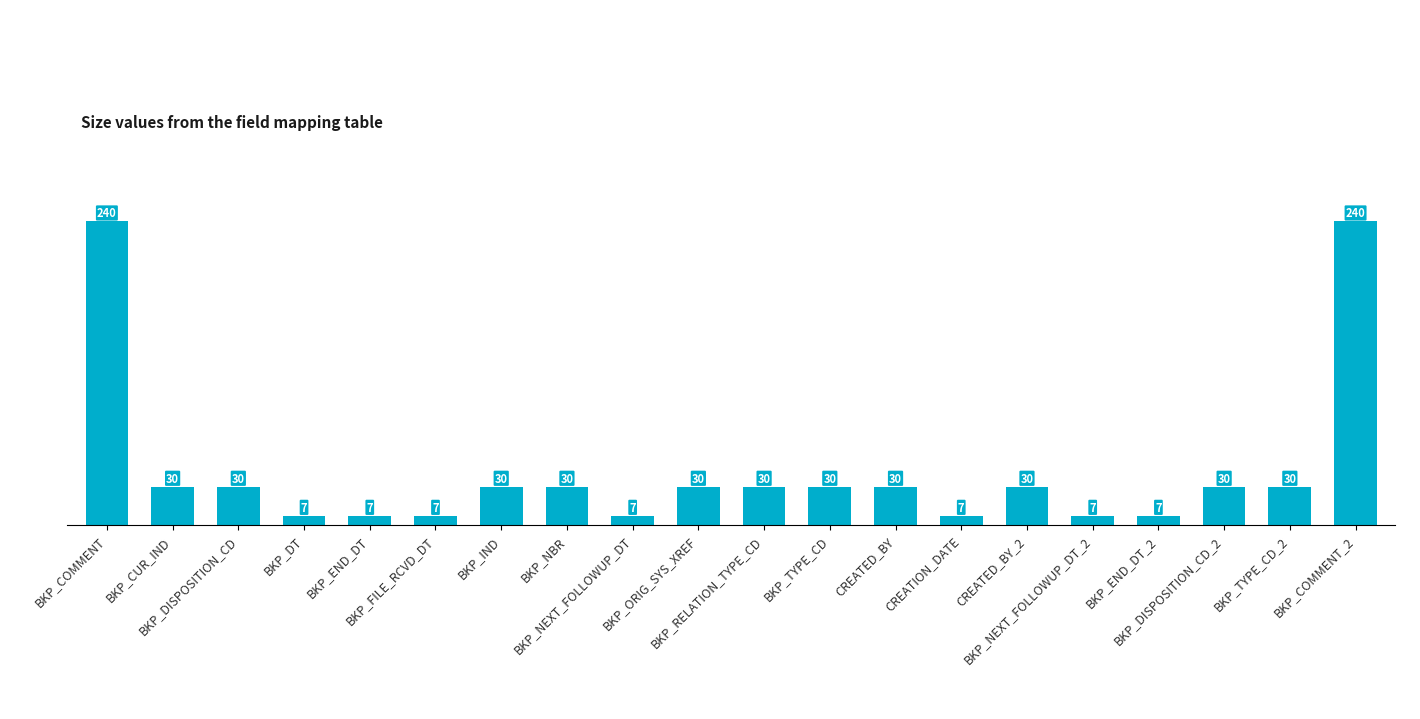

At which label does the data first exceed 30?

BKP_COMMENT